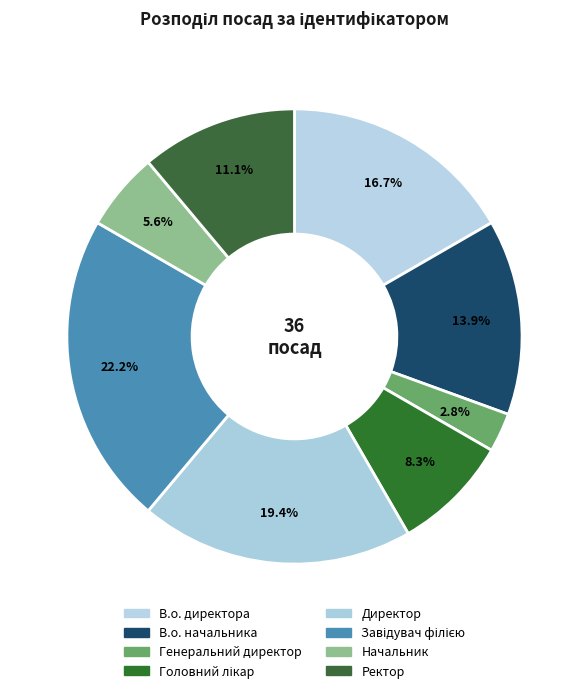

Combined, what portion of the pie is Завідувач філією and Директор?

41.7%